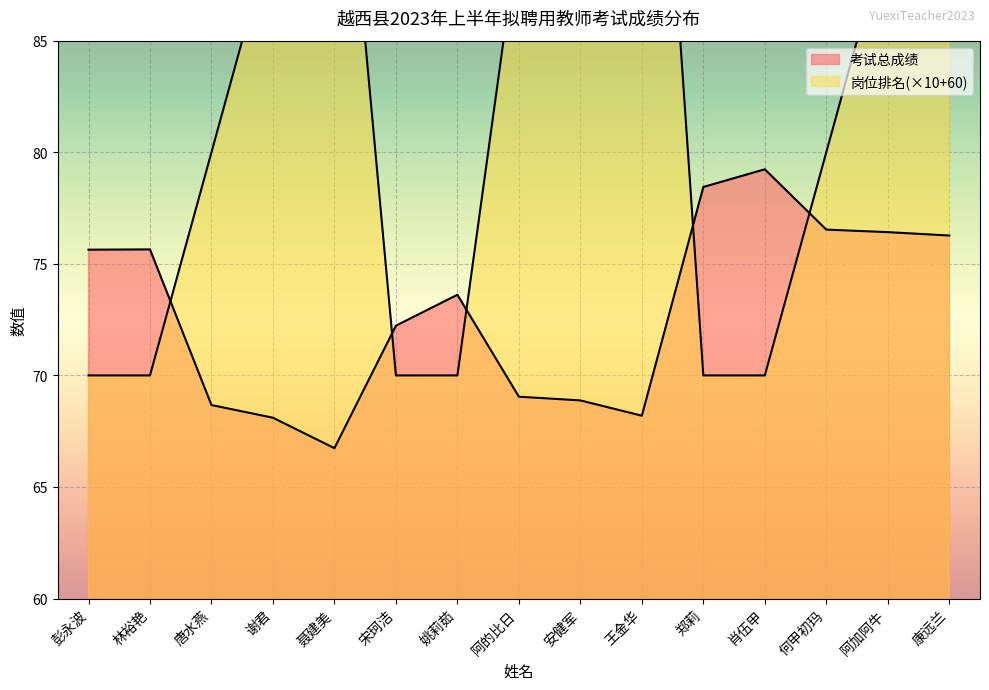

True or false: 考试总成绩 has a value of 69.0 at 阿的比日.

True